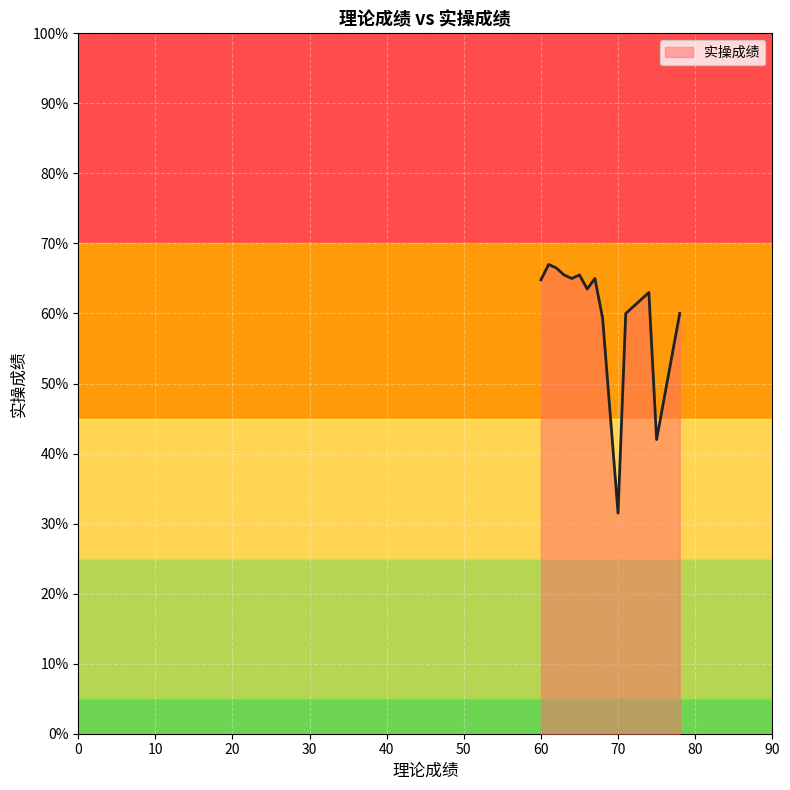

What is the smallest value displayed?

31.5